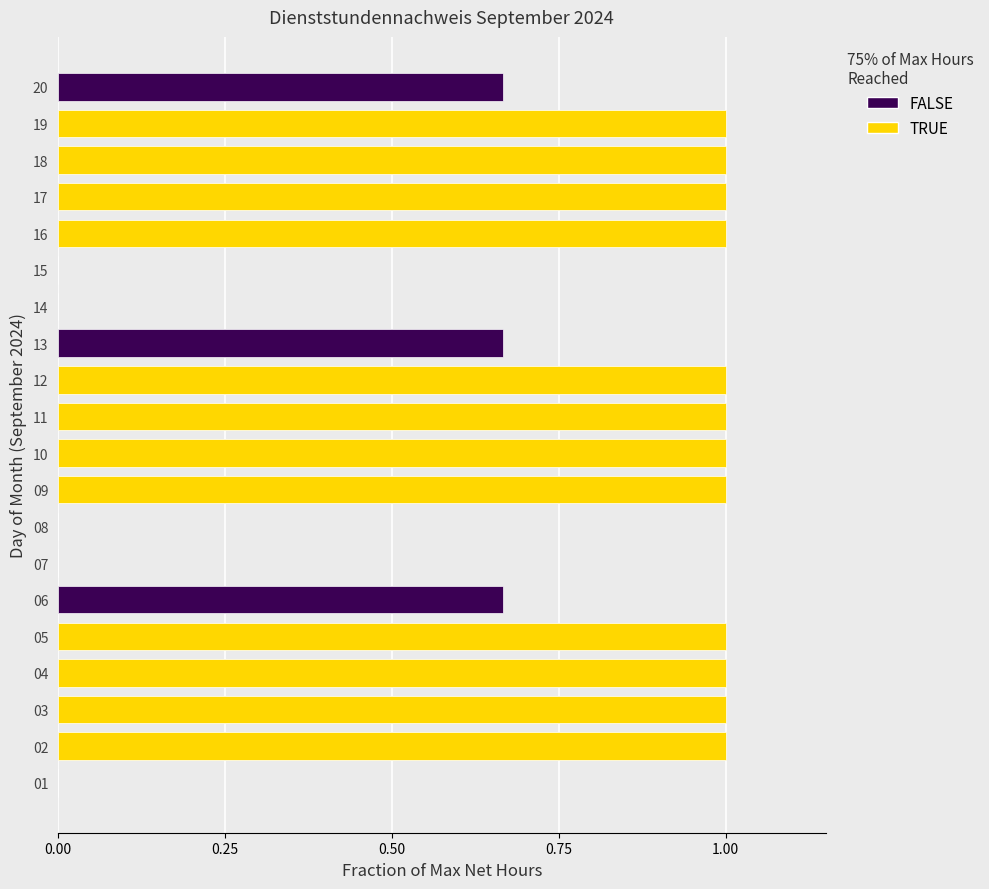

Which label corresponds to the largest value in the chart?

02